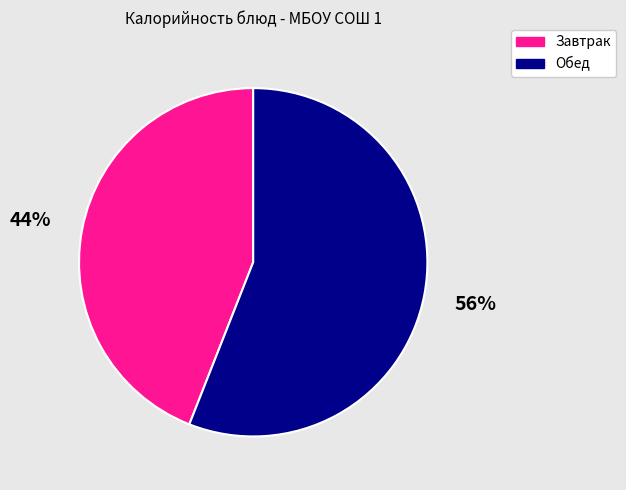

Combined, do Обед and Завтрак account for over 50%?

Yes